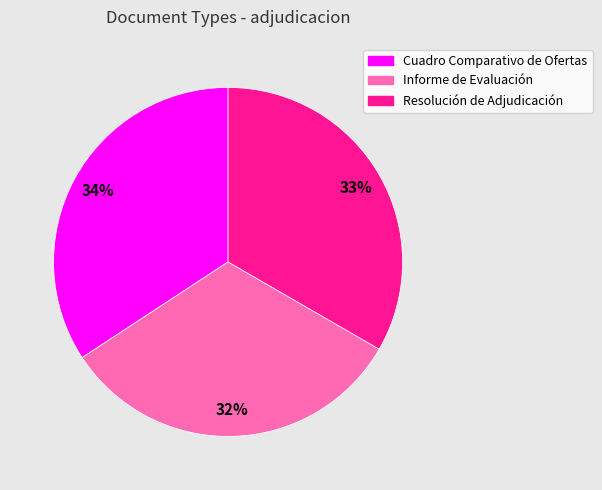

How many segments does this pie chart have?

3